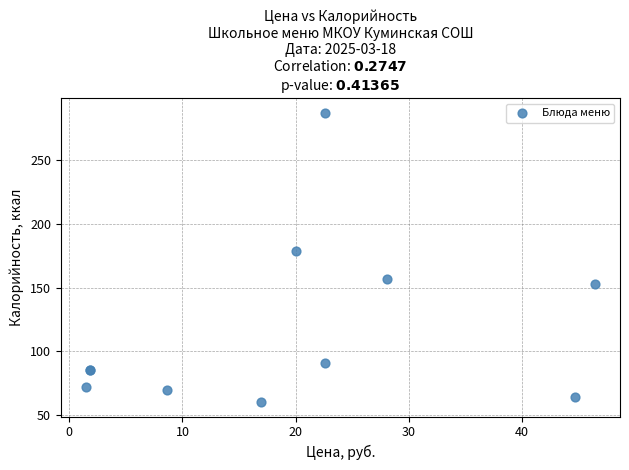

What Y value in the scatter plot is closest to 173?

179.0